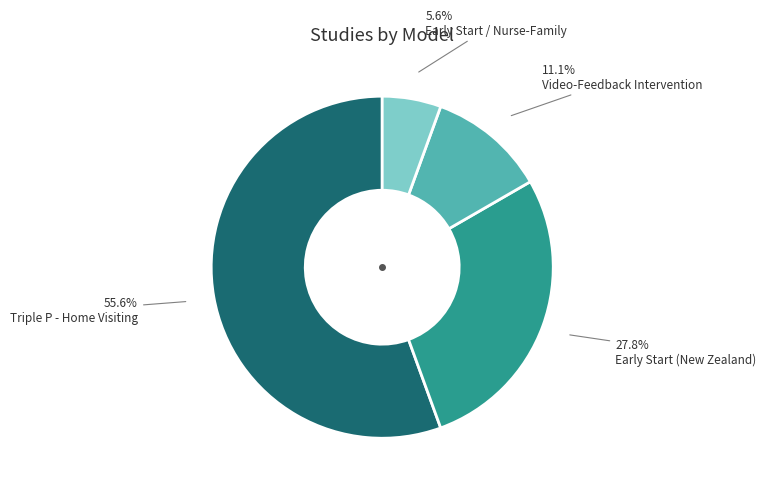

Is there any slice that represents more than half of the pie?

Yes